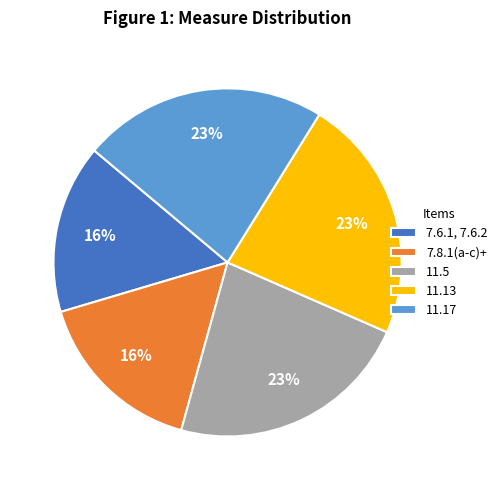

Approximately how many times larger is the value at 11.17 compared to 11.13?

1.0